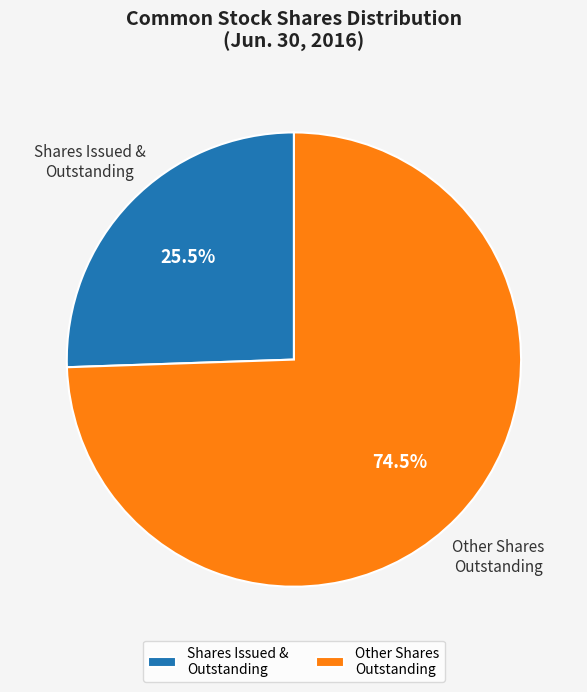

Does Shares Issued & Outstanding represent more than half of the total?

No